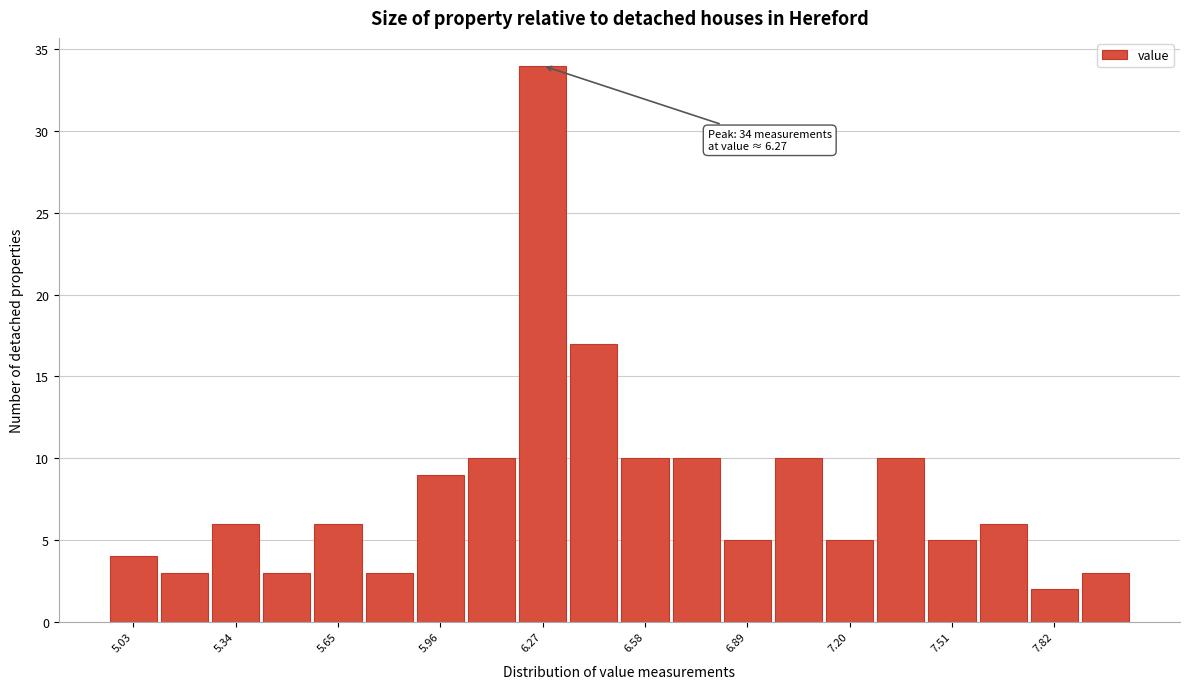

Around what value on the x-axis is the tallest bar? Give the approximate position of its centre, as read against the axis.

6.25